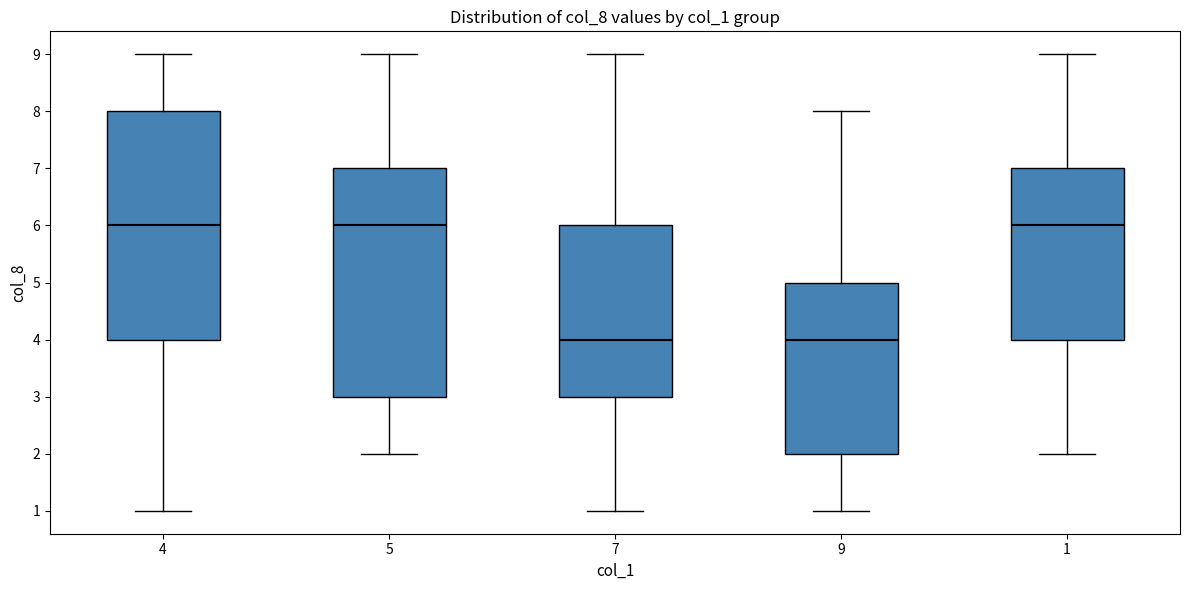

Reading left to right, transcribe this box plot: for each box, give where its median line is, the range the box spans, and where its two whiskers end, as read against the y-axis. The values are not printed on the chart, so give them approximately, as read against the axis.

4: median 6, box 4 to 8, whiskers 1 to 9
5: median 6, box 3 to 7, whiskers 2 to 9
7: median 4, box 3 to 6, whiskers 1 to 9
9: median 4, box 2 to 5, whiskers 1 to 8
1: median 6, box 4 to 7, whiskers 2 to 9